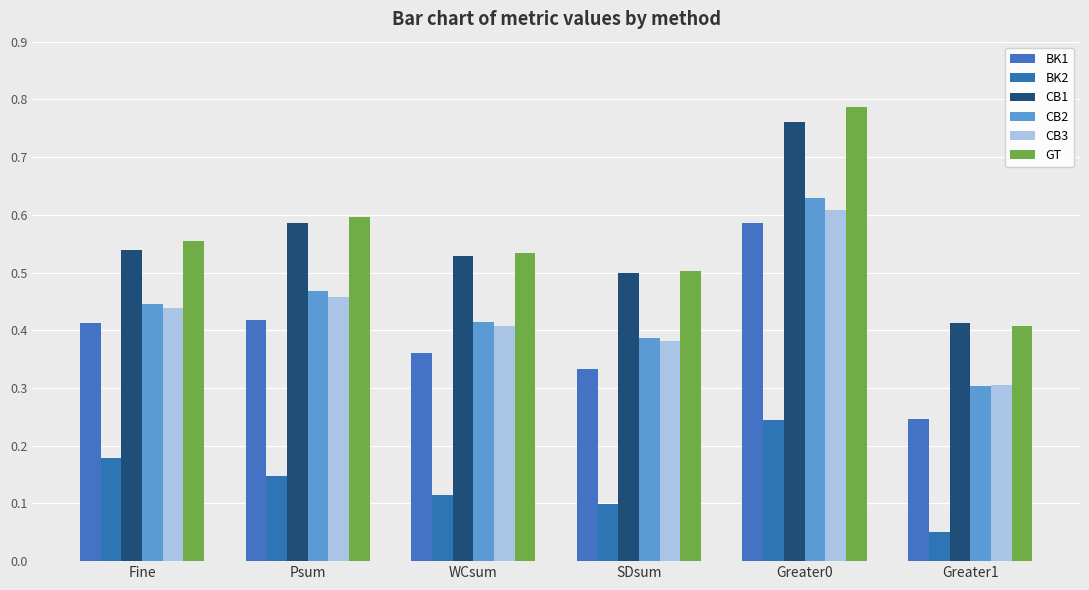

What is the sum of the GT values at WCsum and Greater1?

0.9